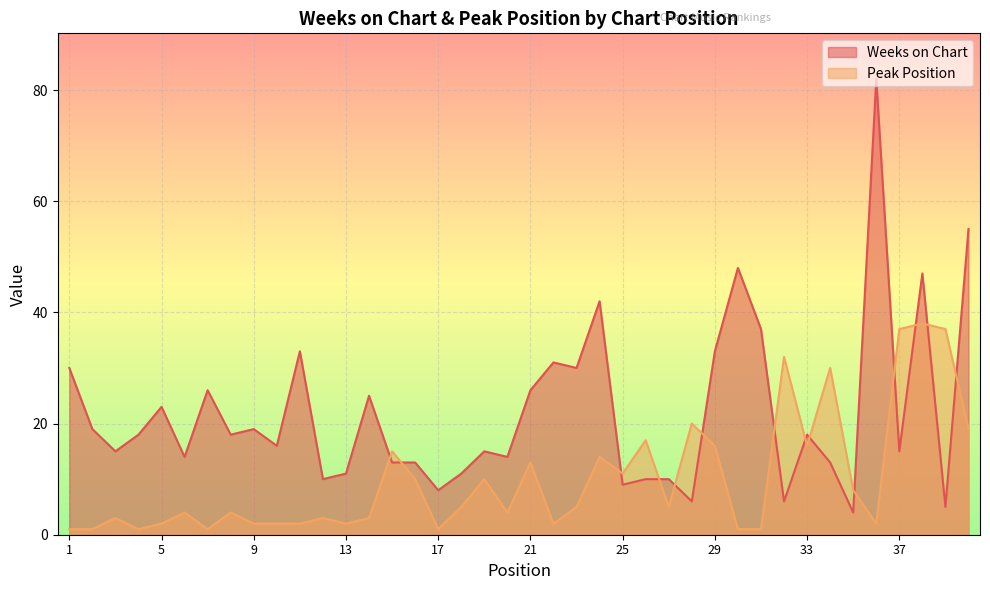

Reading left to right, transcribe all the data shown in this chart.

Weeks on Chart: 1=30	2=19	3=15	4=18	5=23	6=14	7=26	8=18	9=19	10=16	11=33	12=10	13=11	14=25	15=13	16=13	17=8	18=11	19=15	20=14	21=26	22=31	23=30	24=42	25=9	26=10	27=10	28=6	29=33	30=48	31=37	32=6	33=18	34=13	35=4	36=82	37=15	38=47	39=5	40=55
Peak Position: 1=1	2=1	3=3	4=1	5=2	6=4	7=1	8=4	9=2	10=2	11=2	12=3	13=2	14=3	15=15	16=10	17=1	18=5	19=10	20=4	21=13	22=2	23=5	24=14	25=11	26=17	27=5	28=20	29=16	30=1	31=1	32=32	33=16	34=30	35=8	36=2	37=37	38=38	39=37	40=19